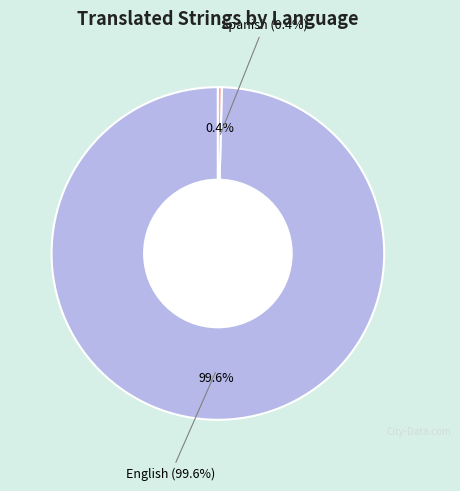

Which slice is the largest?

English